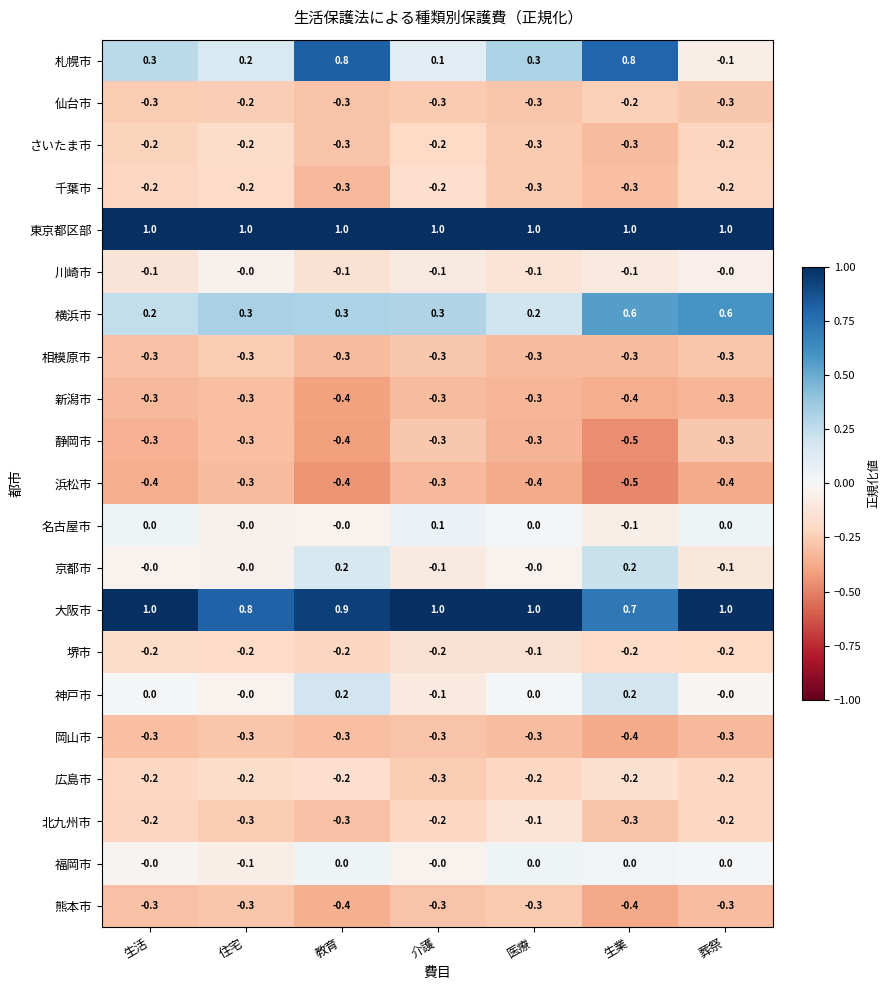

Which series has the largest total across all categories?

東京都区部